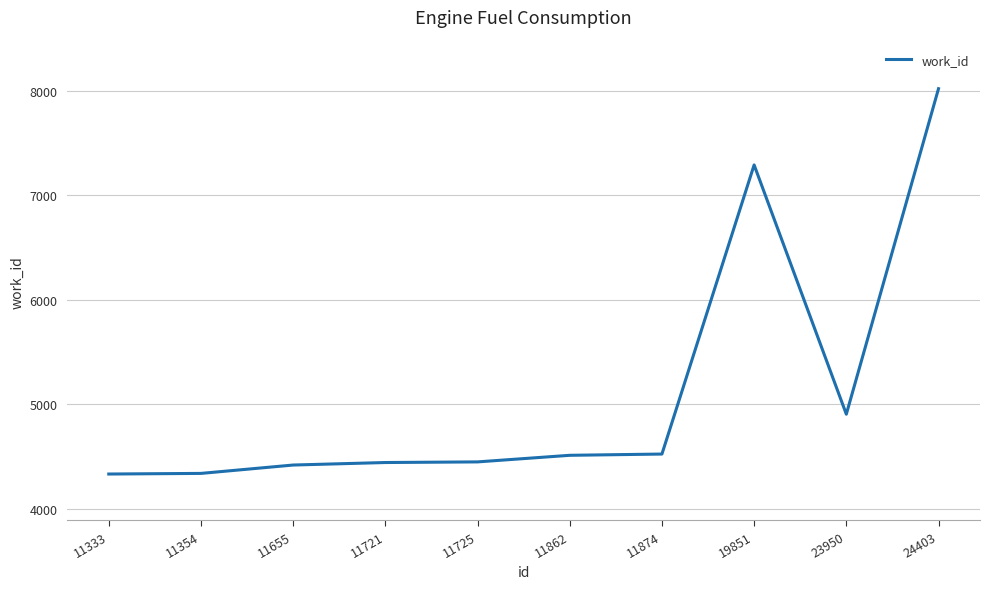

Is it true that the value at 11874 is 4525?

True